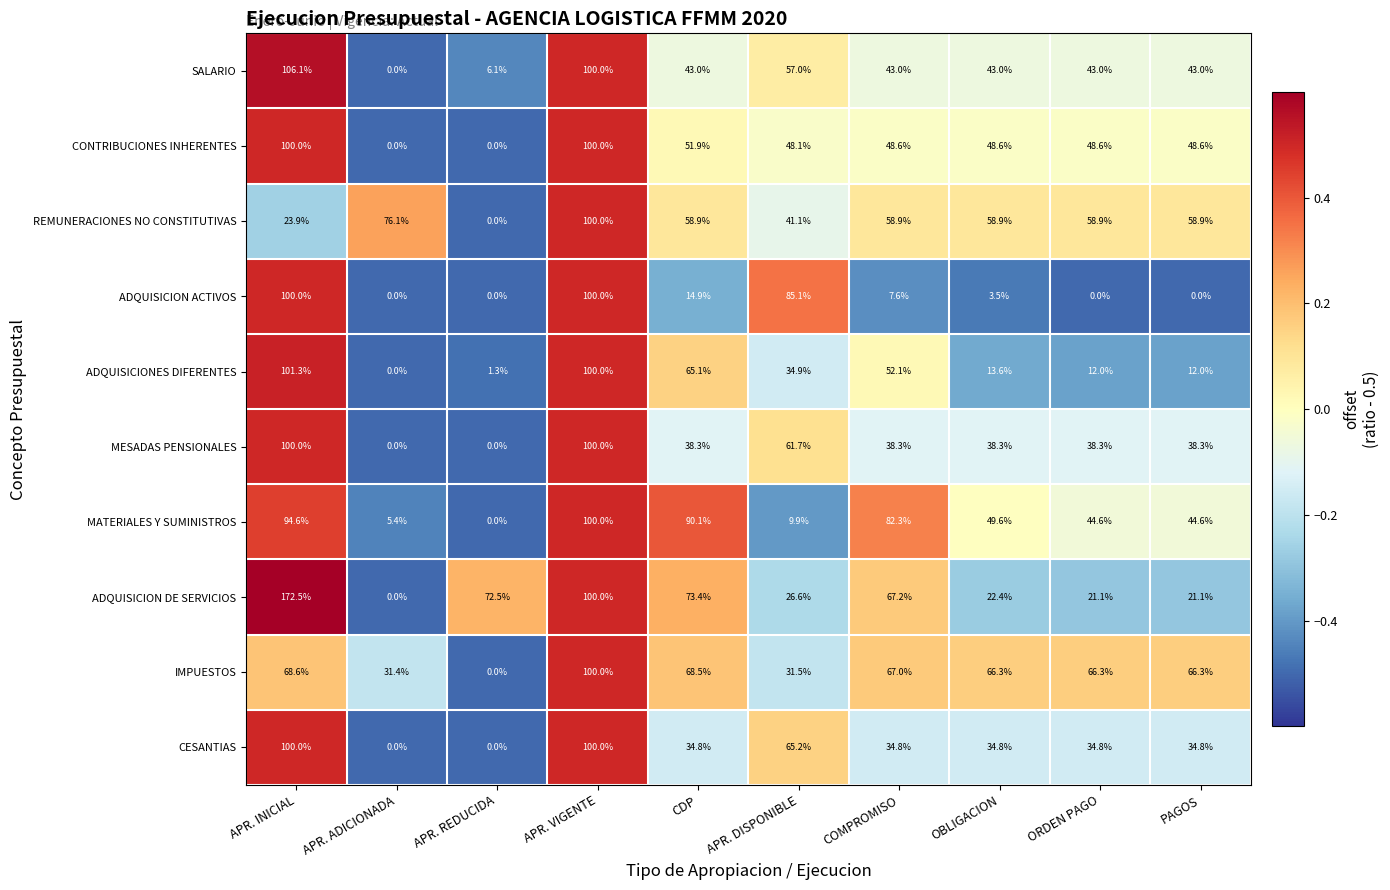

How many values in the REMUNERACIONES NO CONSTITUTIVAS series are below 58?

3